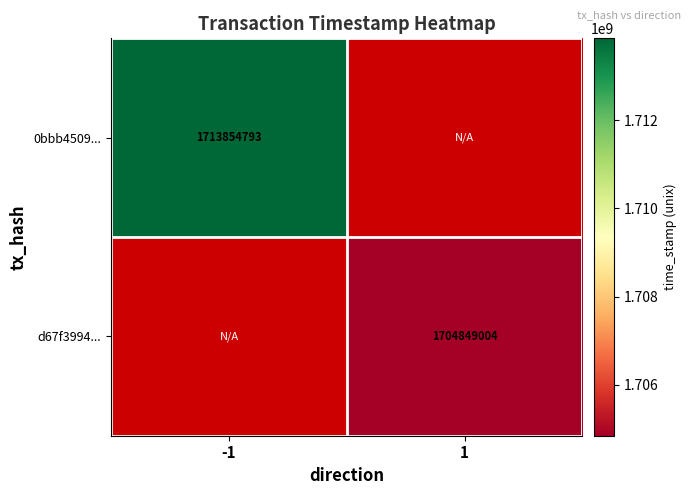

At which category does the chart reach its minimum across all series?

1